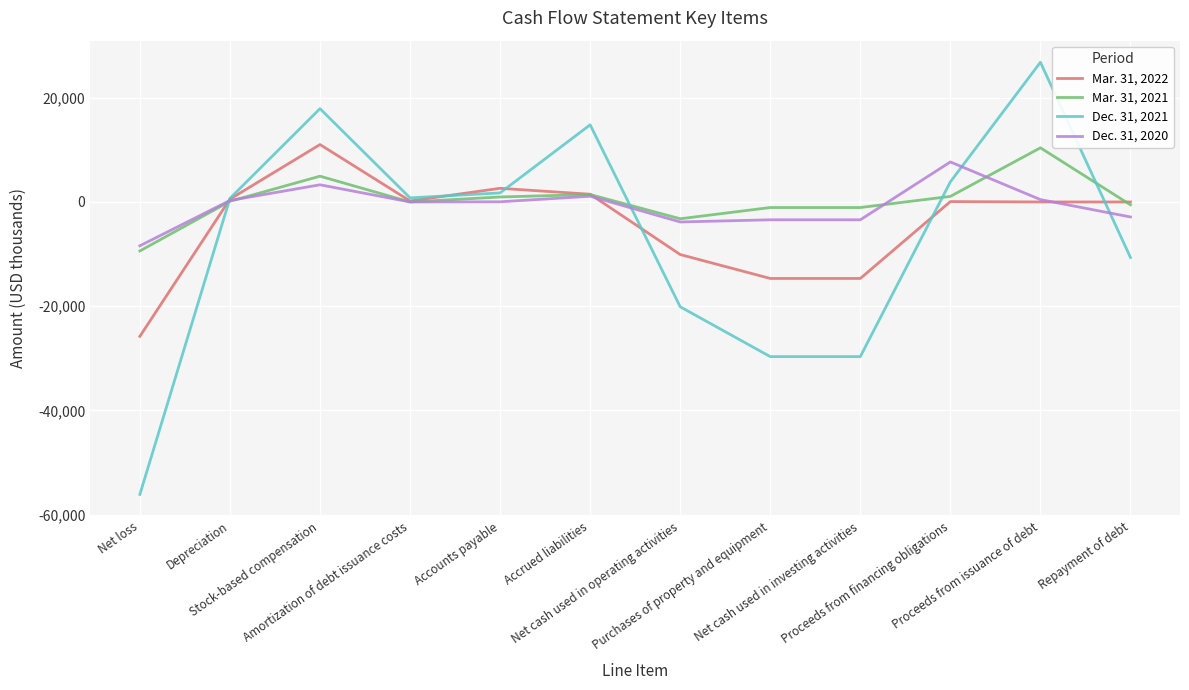

What is the spread (max minus min) of values at Net loss?

47684